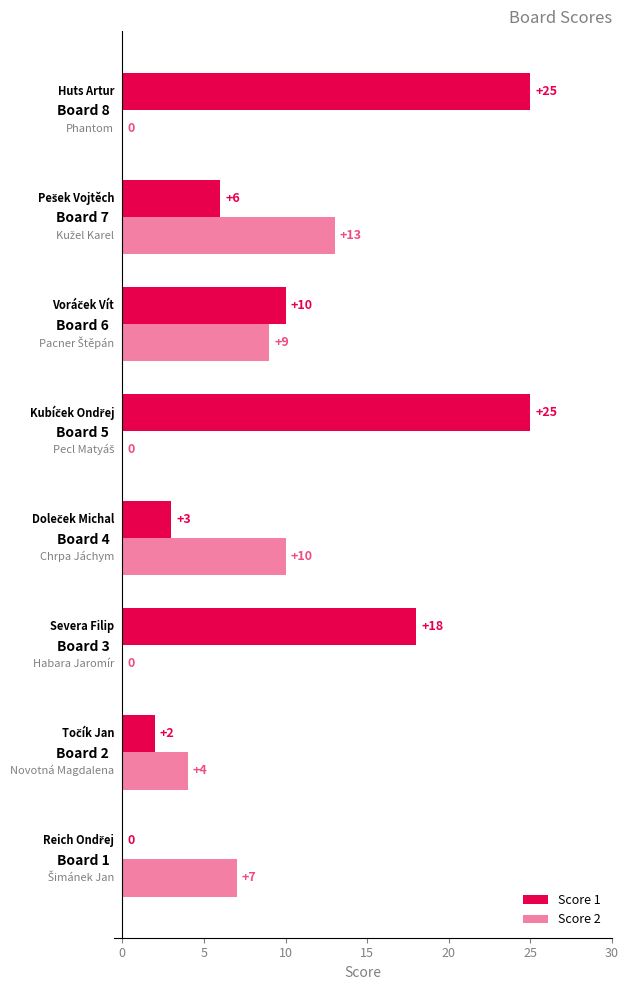

How many values in Score 1 are above zero?

7